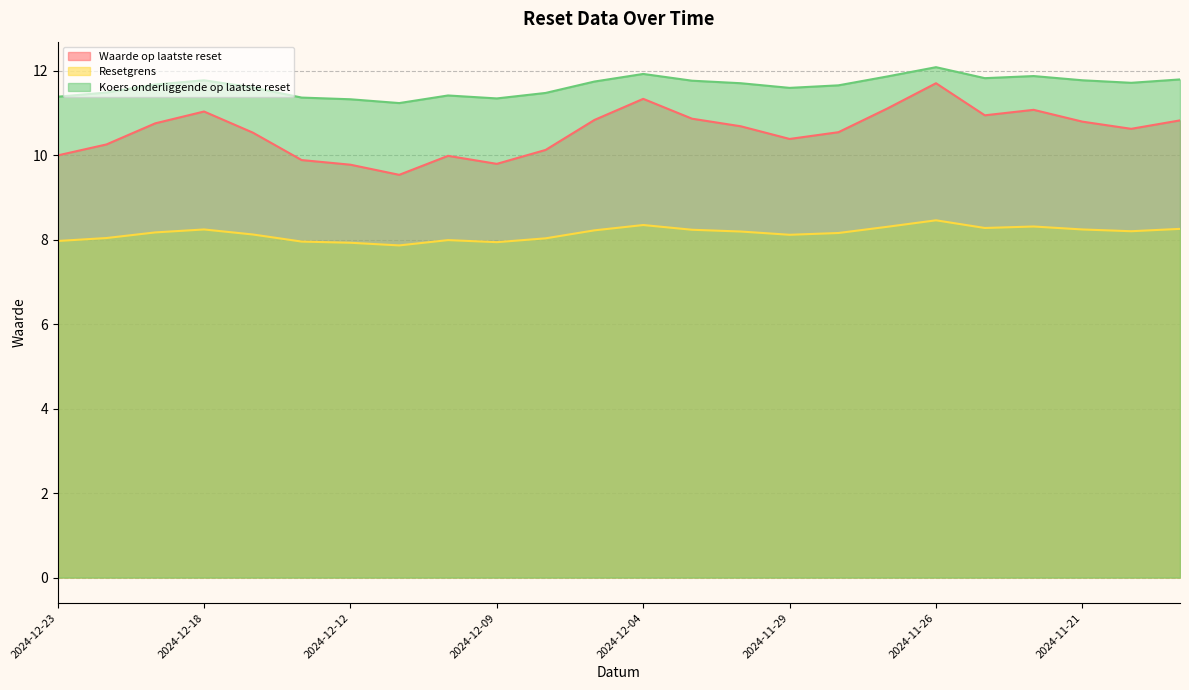

Which category has the highest value in the Waarde op laatste reset series?

2024-11-26